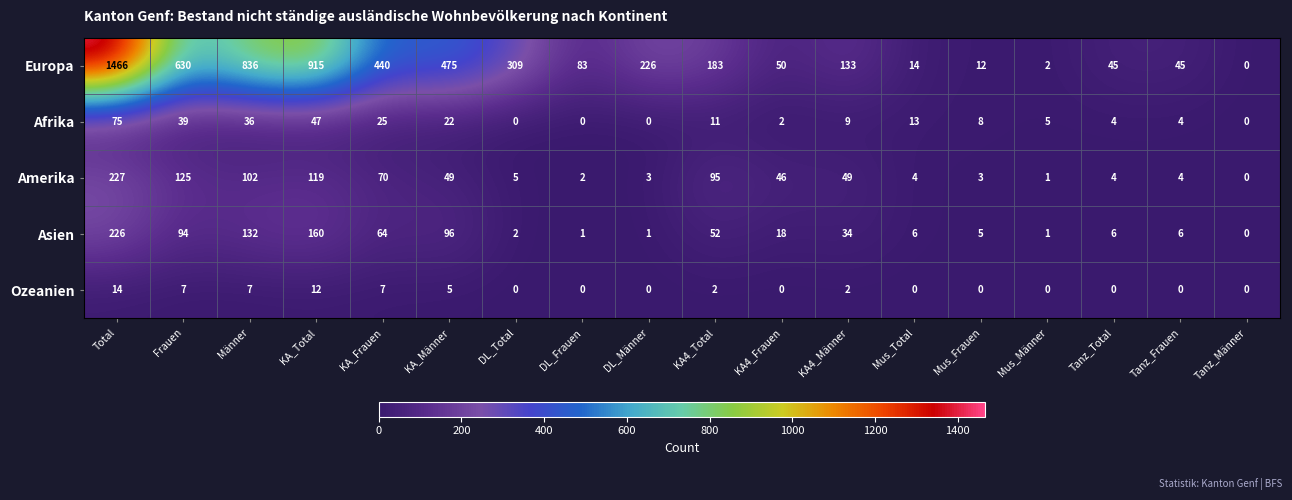

At which category is the sum across all series the highest?

Total